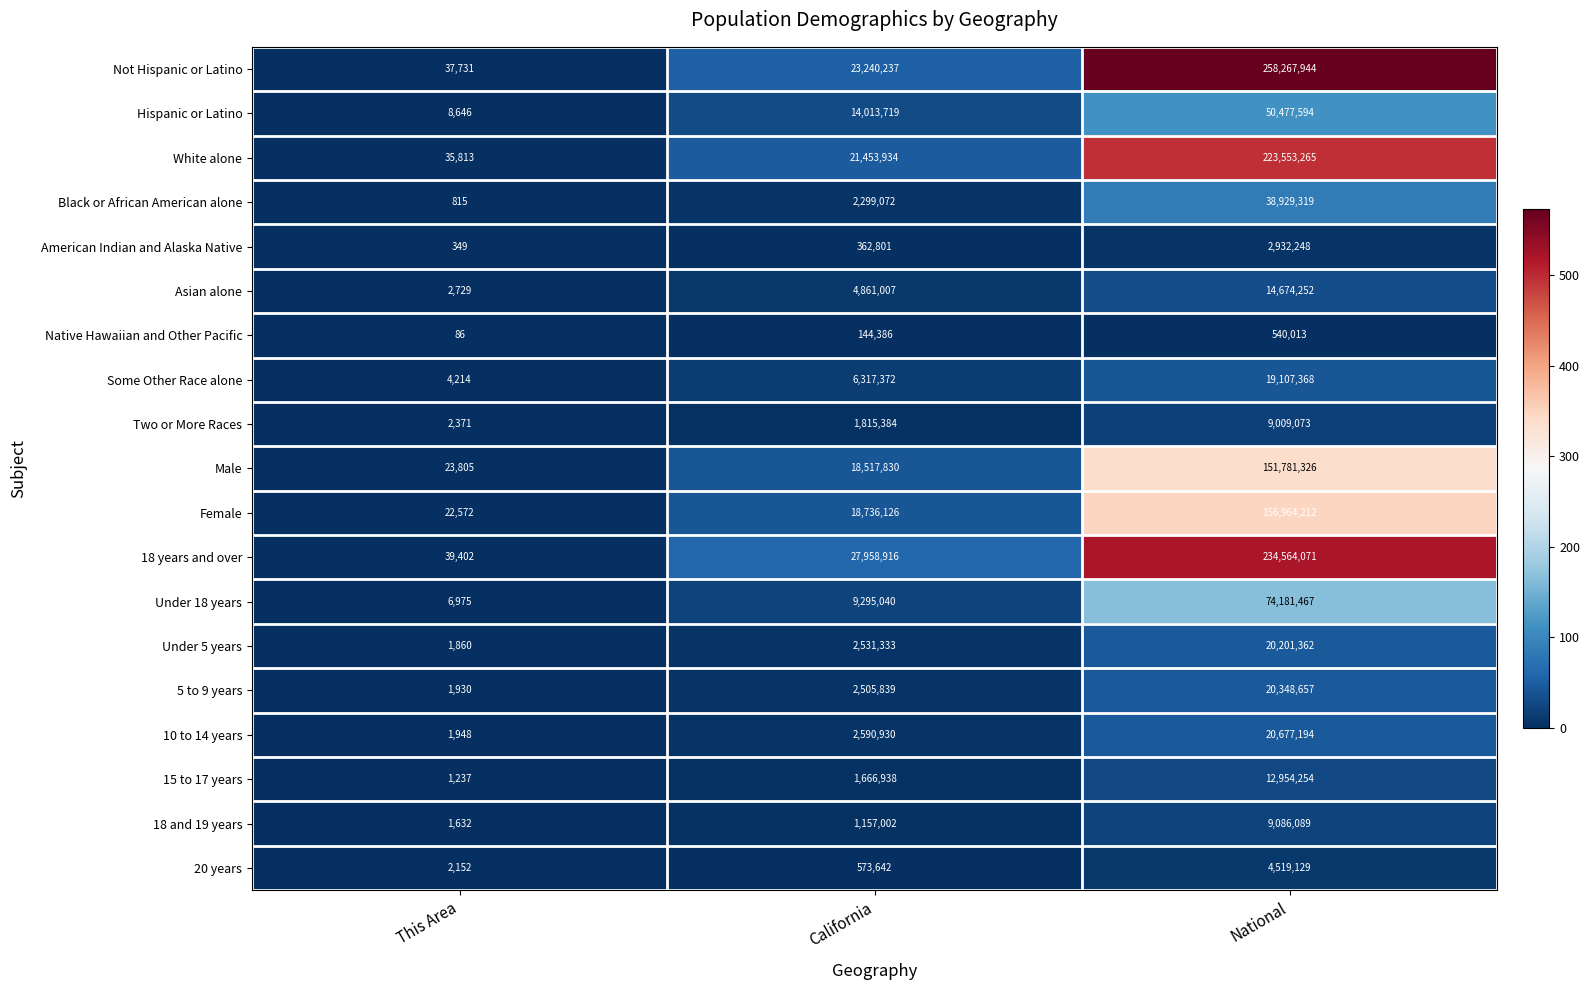

What is the difference between the Female values at National and This Area?

156941640